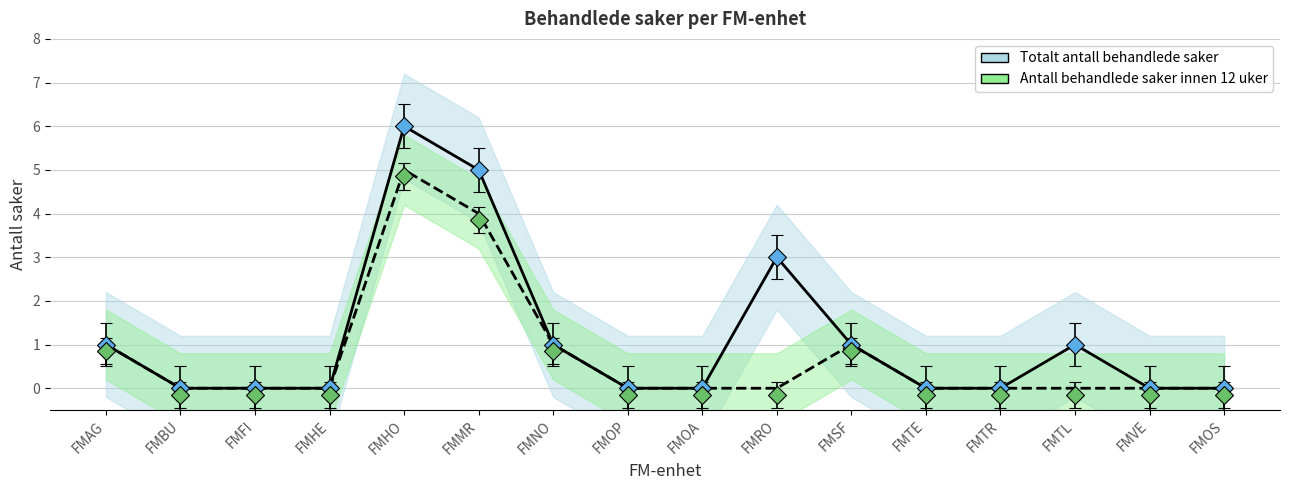

What is the label of the 8th point from the right?

FMOA